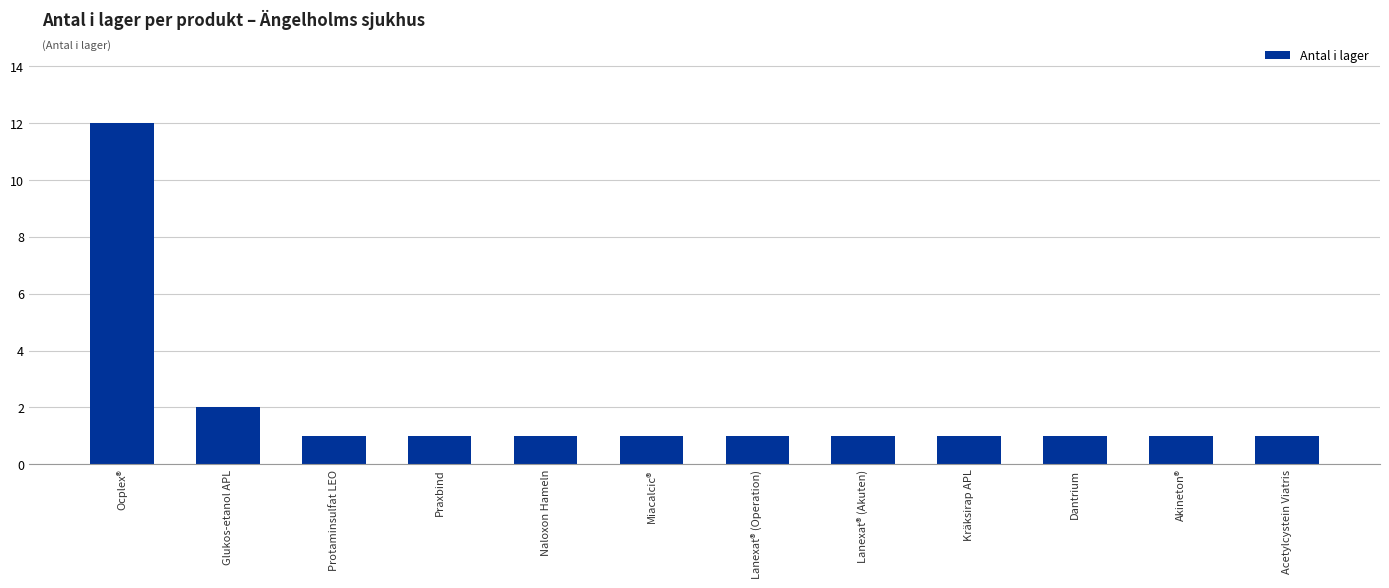

Which has a higher value, Ocplex® or Dantrium?

Ocplex®